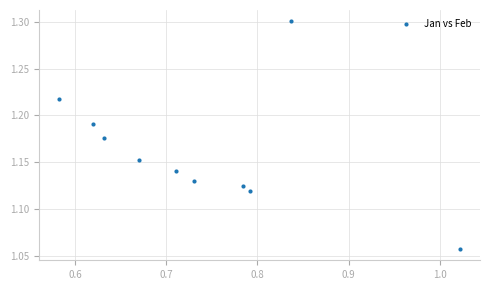

What is the average X value?

0.7